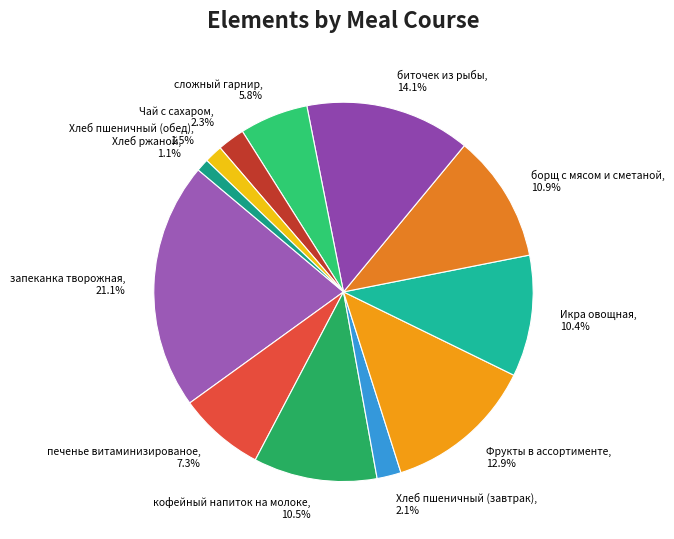

What is the total percentage of биточек из рыбы and Хлеб пшеничный (обед)?

15.6%